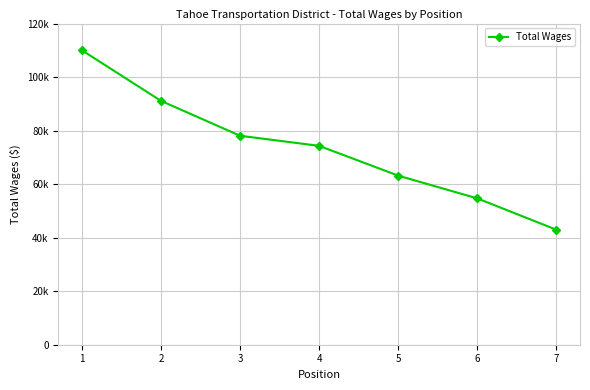

List the labels in order of value, smallest first.

7, 6, 5, 4, 3, 2, 1